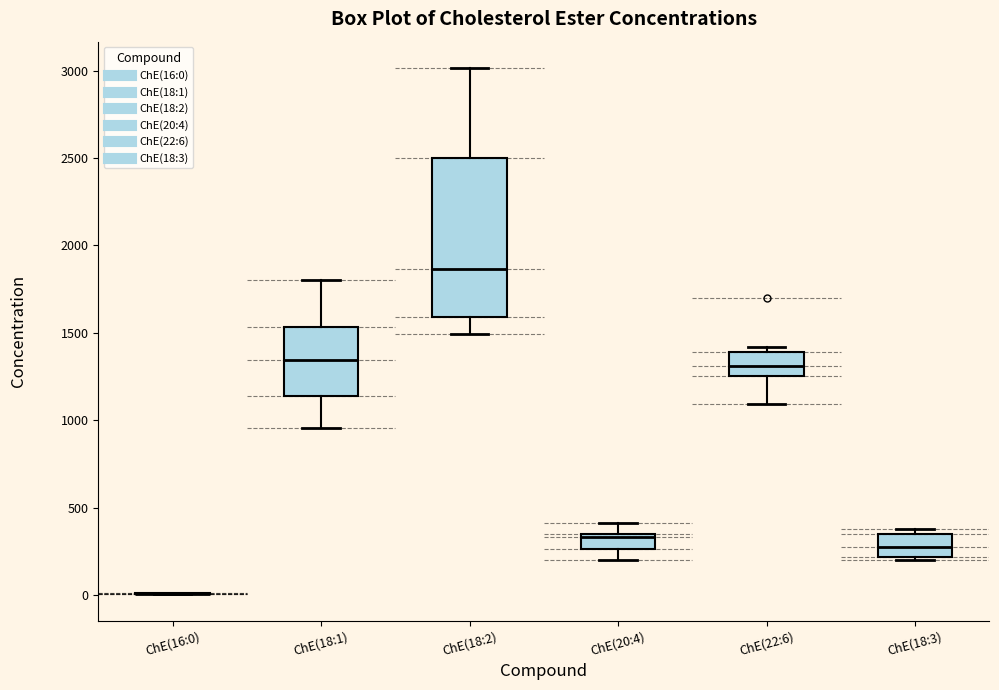

Reading left to right, read every box against the y-axis: the position of its median line, the range the box covers, and the ends of its whiskers. The values are not printed on the chart, so give them approximately, as read against the axis.

ChE(16:0): box collapsed to a line at 0, whiskers 0 to 0
ChE(18:1): median 1350, box 1150 to 1550, whiskers 950 to 1800
ChE(18:2): median 1850, box 1600 to 2500, whiskers 1500 to 3000
ChE(20:4): median 350, box 250 to 350, whiskers 200 to 400
ChE(22:6): median 1300, box 1250 to 1400, whiskers 1100 to 1400 (just above the box's upper edge)
ChE(18:3): median 300, box 200 to 350, whiskers 200 (just below the box's lower edge) to 400